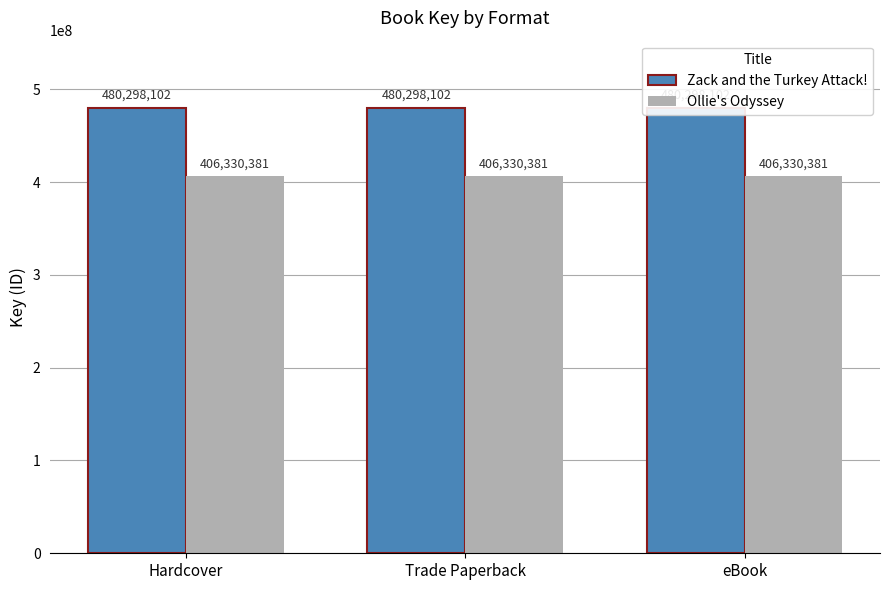

At which label is Zack and the Turkey Attack! closest to 480298102?

Hardcover